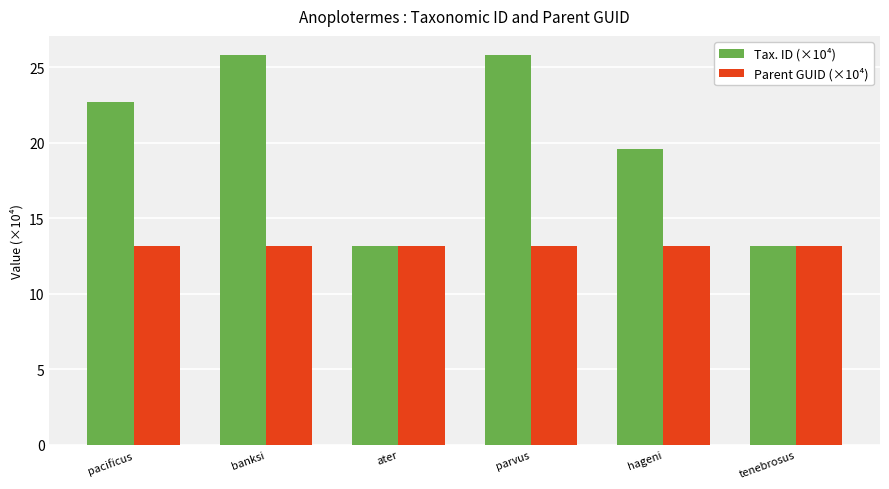

Between pacificus and banksi, which series saw the biggest shift?

Tax. ID (×10⁴)